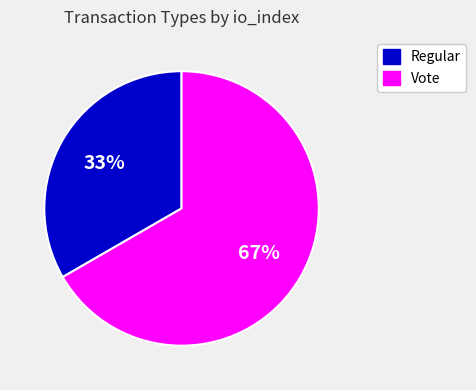

How many segments does this pie chart have?

2